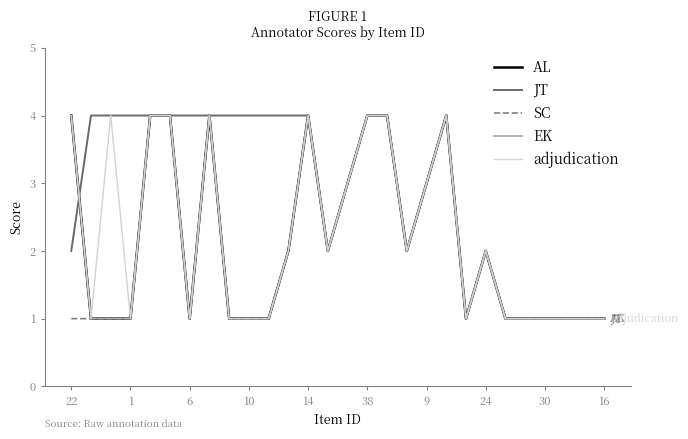

True or false: AL has more than 1 points higher than both neighbors.

True